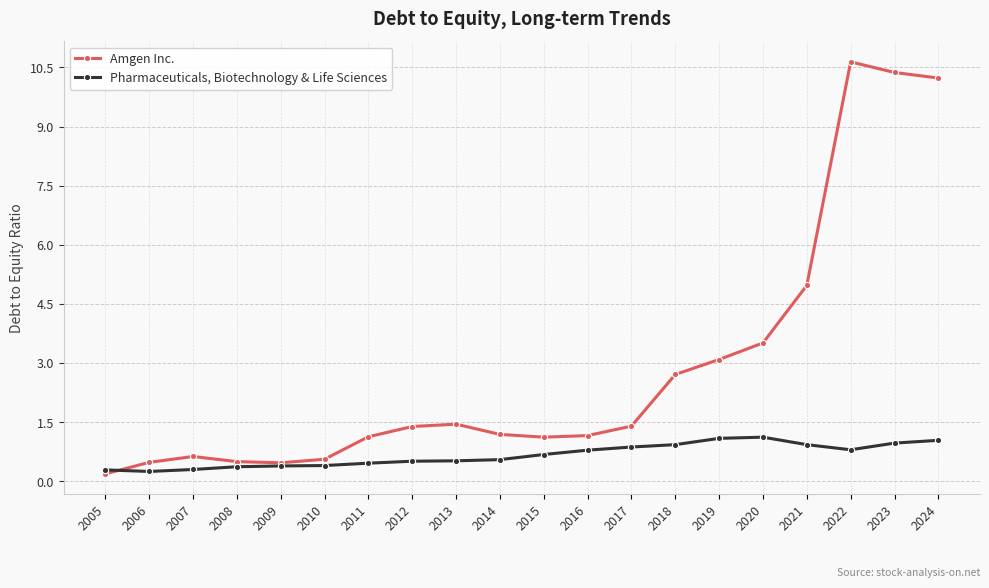

At 2023, list the series in order from smallest to largest.

Pharmaceuticals, Biotechnology & Life Sciences, Amgen Inc.